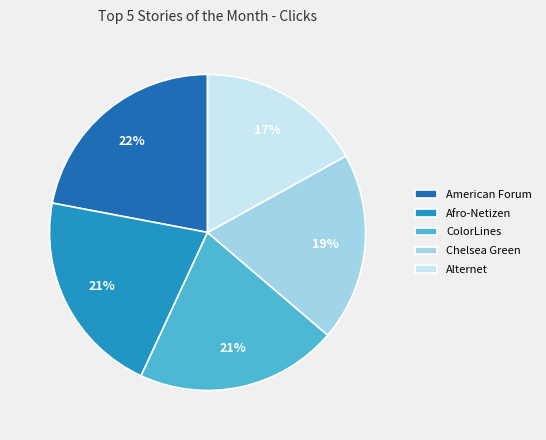

Which slice is the smallest?

Alternet